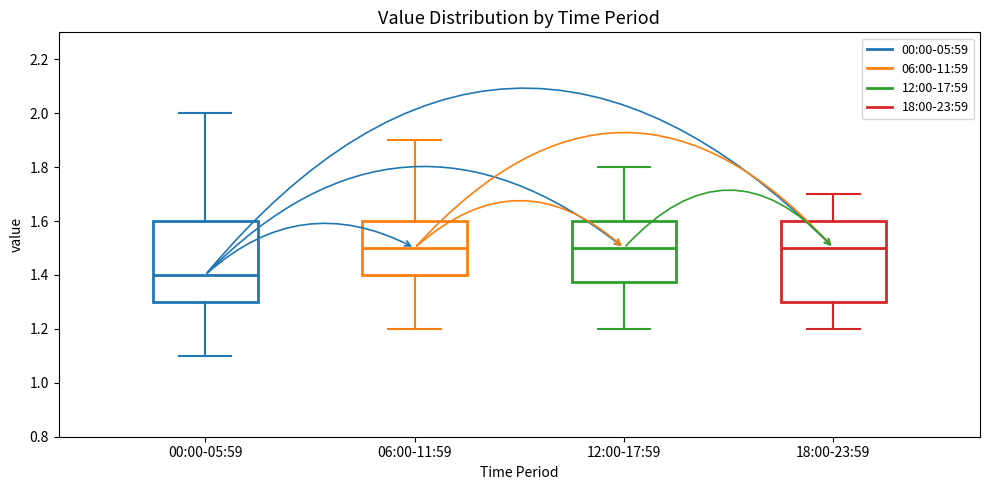

Where does the median line of the box for 12:00-17:59 sit on the y-axis? The values are not printed on the chart, so give them approximately, as read against the axis.

1.50